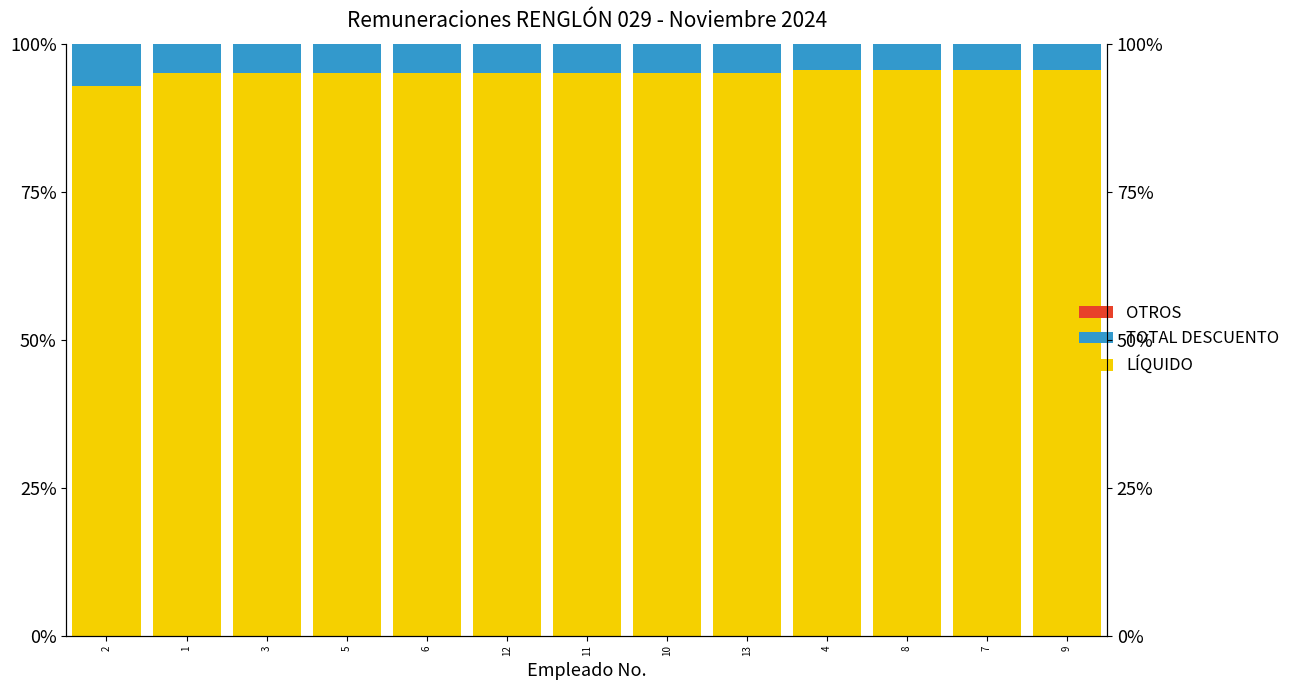

Reading left to right, transcribe all the data shown in this chart.

LÍQUIDO: 92.9	95.0	95.0	95.0	95.0	95.0	95.0	95.0	95.0	95.5	95.5	95.5	95.5
TOTAL DESCUENTO: 7.1	5.0	5.0	5.0	5.0	5.0	5.0	5.0	5.0	4.5	4.5	4.5	4.5
OTROS: 0.0	0.0	0.0	0.0	0.0	0.0	0.0	0.0	0.0	0.0	0.0	0.0	0.0